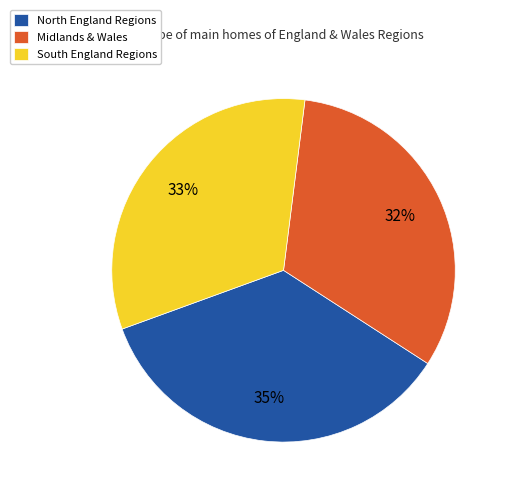

How many slices are in this pie chart?

3